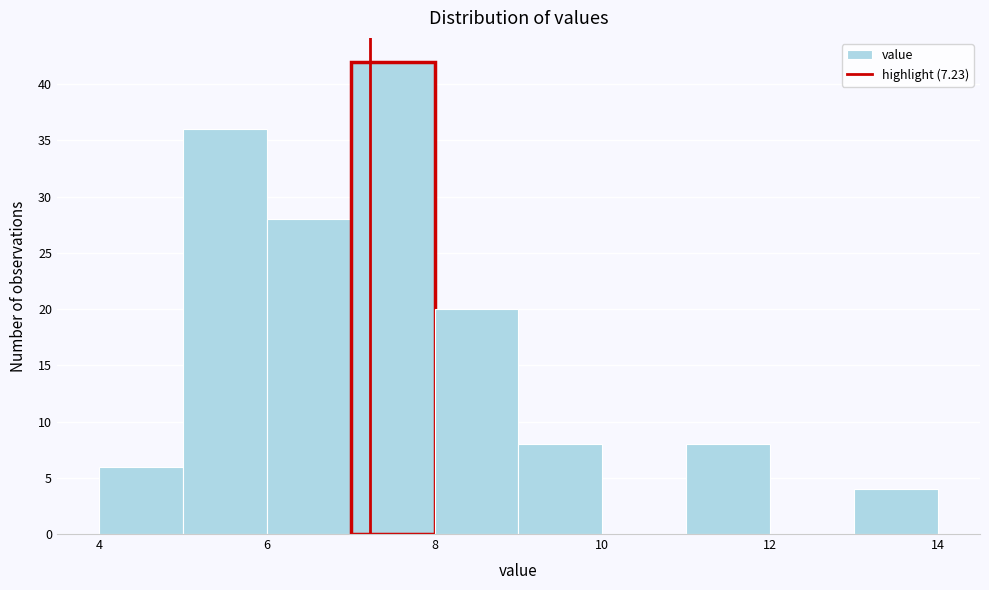

Reading left to right, transcribe this chart: for each bar, give the range it covers on the x-axis and its height. The values are not printed on the chart, so give them approximately, as read against the axis.

4 to 5: 6
5 to 6: 36
6 to 7: 28
7 to 8: 42
8 to 9: 20
9 to 10: 8
10 to 11: 0
11 to 12: 8
12 to 13: 0
13 to 14: 4